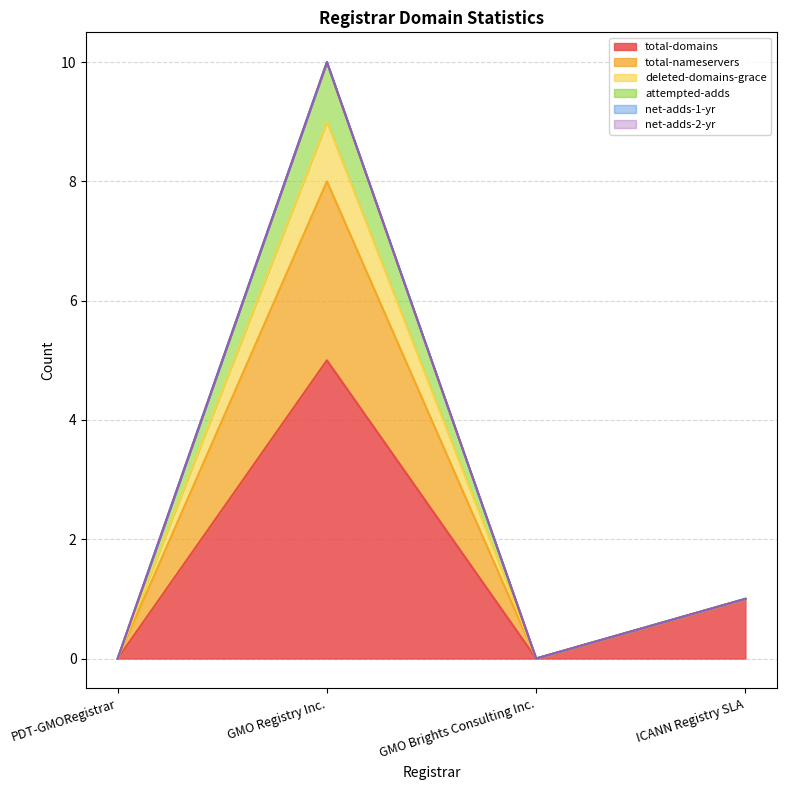

At ICANN Registry SLA, list the series in order from largest to smallest.

total-domains, total-nameservers, deleted-domains-grace, attempted-adds